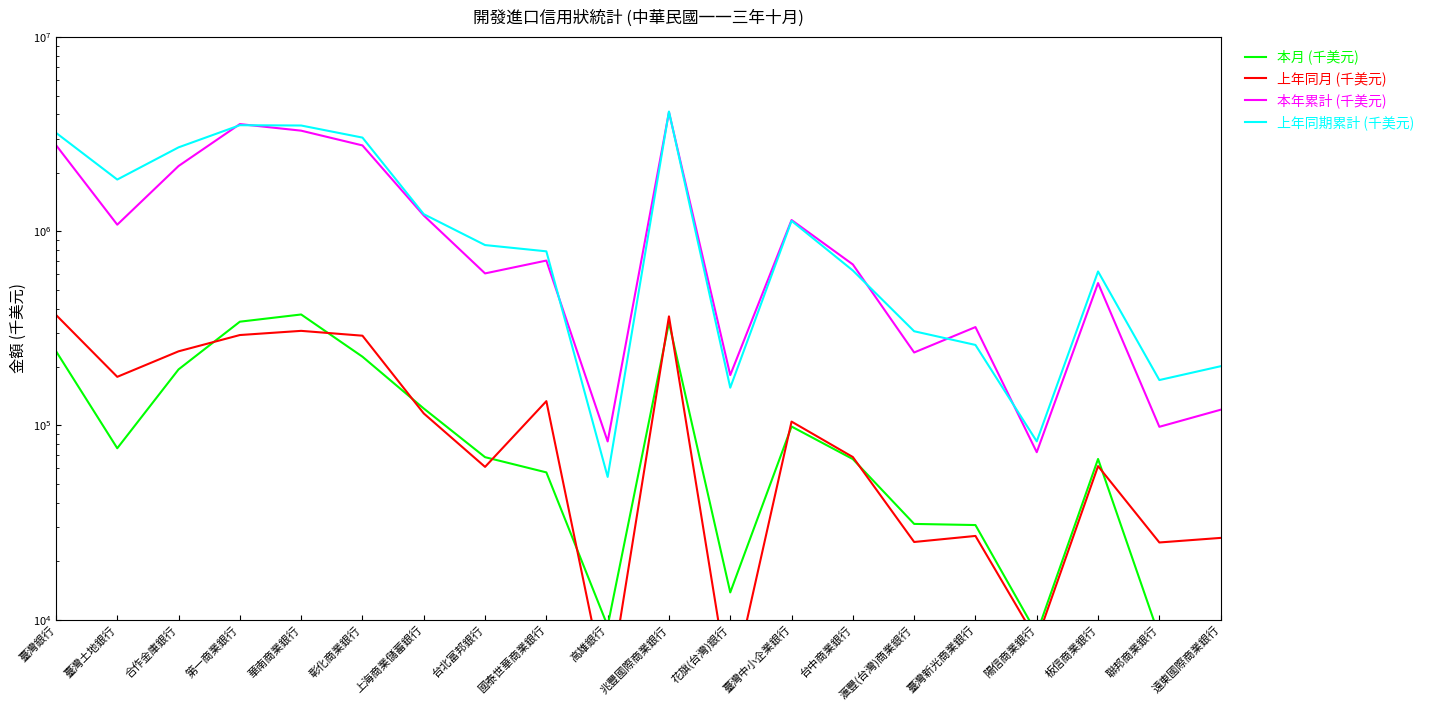

Reading left to right, what are all the values shown in this chart?

本月 (千美元): 241516	76283	194341	342215	372766	225923	122218	68624	57292	9271	338575	13801	98693	67071	31097	30680	8482	67169	8197	8075
上年同月 (千美元): 371052	177938	240830	292113	306953	289831	115275	61157	133367	3954	364414	4110	104647	68723	25098	26963	7820	61725	24953	26343
本年累計 (千美元): 2780466	1081364	2168416	3565435	3297426	2768059	1205688	606684	706518	82695	4108620	181640	1142630	674711	237507	321040	72779	540953	98380	120459
上年同期累計 (千美元): 3216147	1846748	2705511	3517617	3505673	3037411	1224905	849095	788267	54290	4138720	156467	1131264	627919	305541	259737	82776	620896	171282	201798